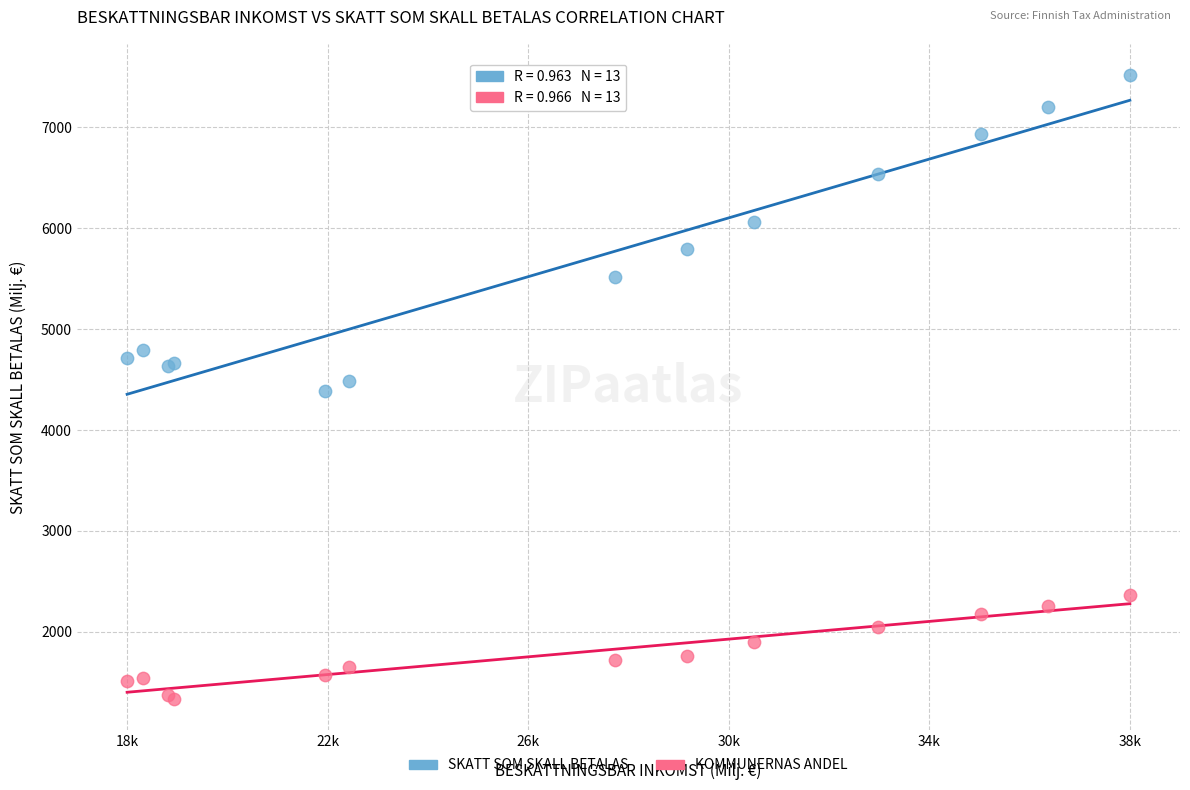

Which series reaches the minimum Y coordinate?

KOMMUNERNAS ANDEL